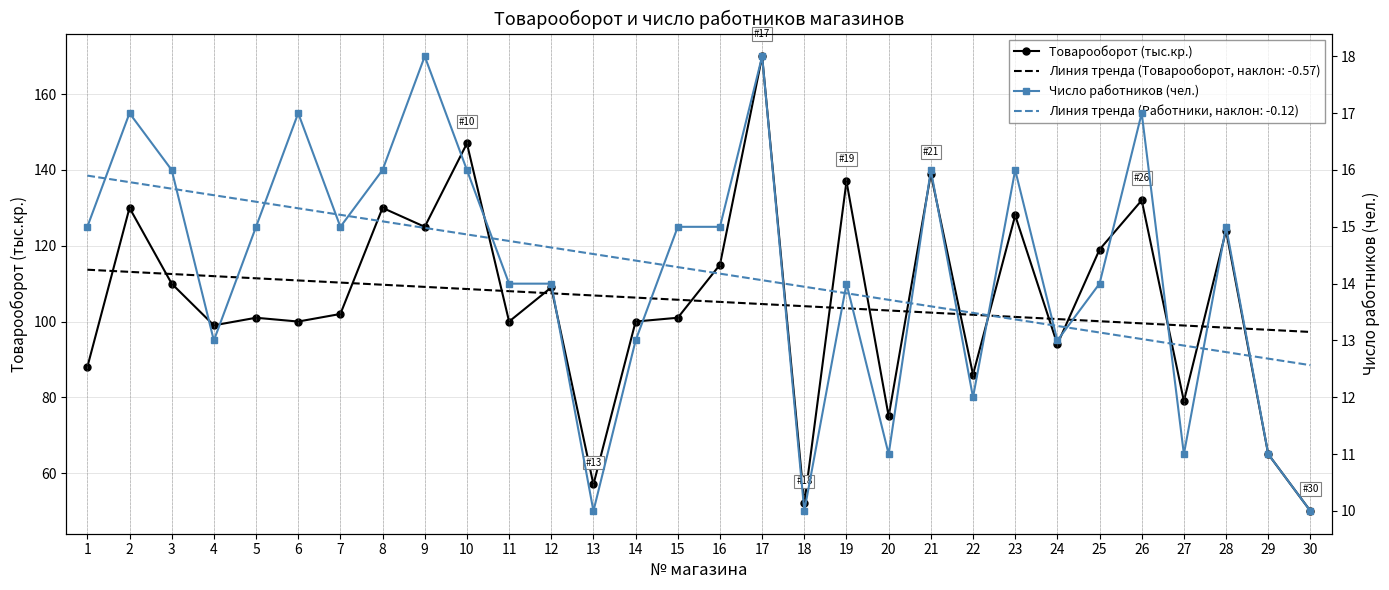

What is the highest value of the Товарооборот (тыс.кр.) series?

170